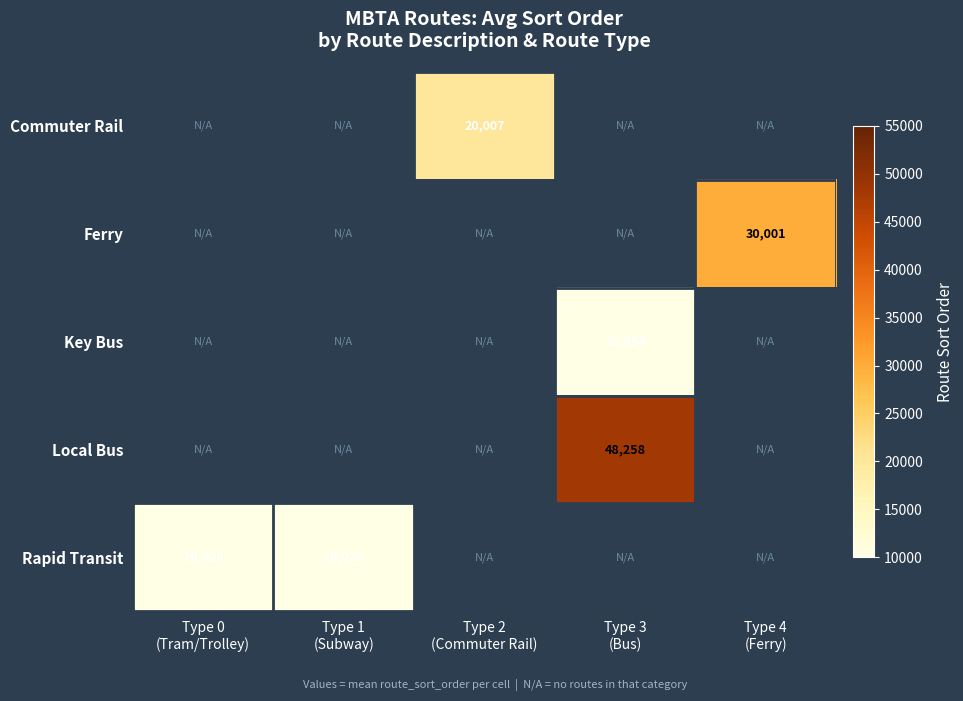

At which category is the sum across all series the highest?

Type 3
(Bus)